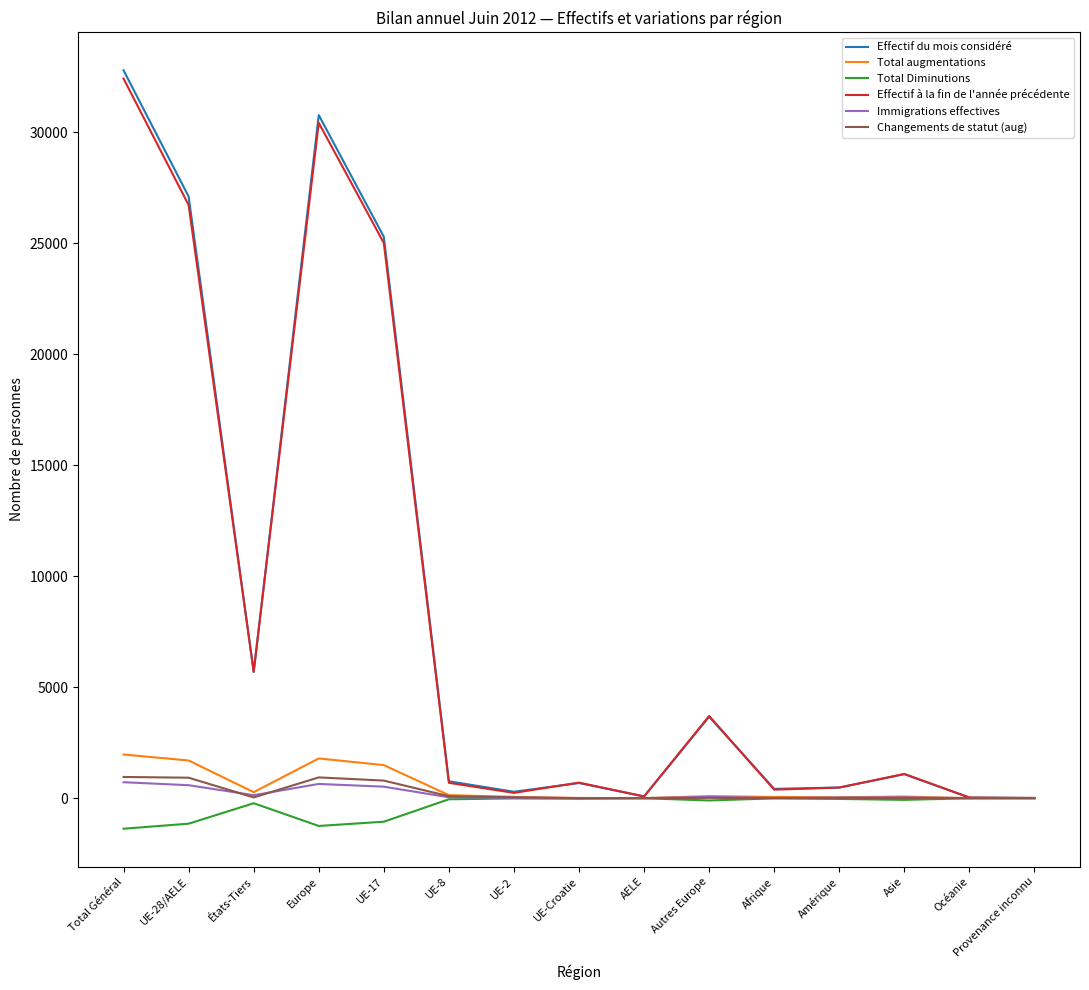

What is the maximum value for Effectif du mois considéré?

32779